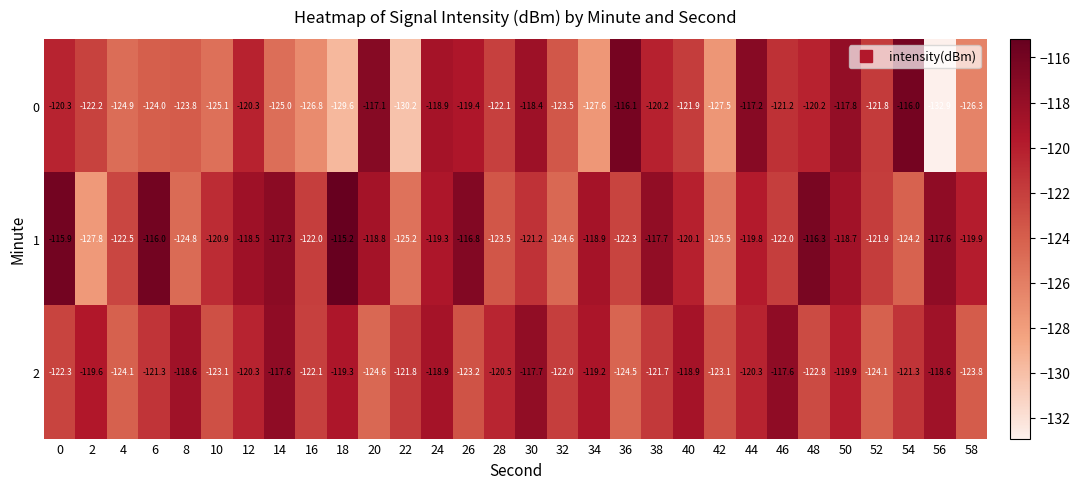

Rank the series by their maximum value, from lowest to highest.

2, 0, 1